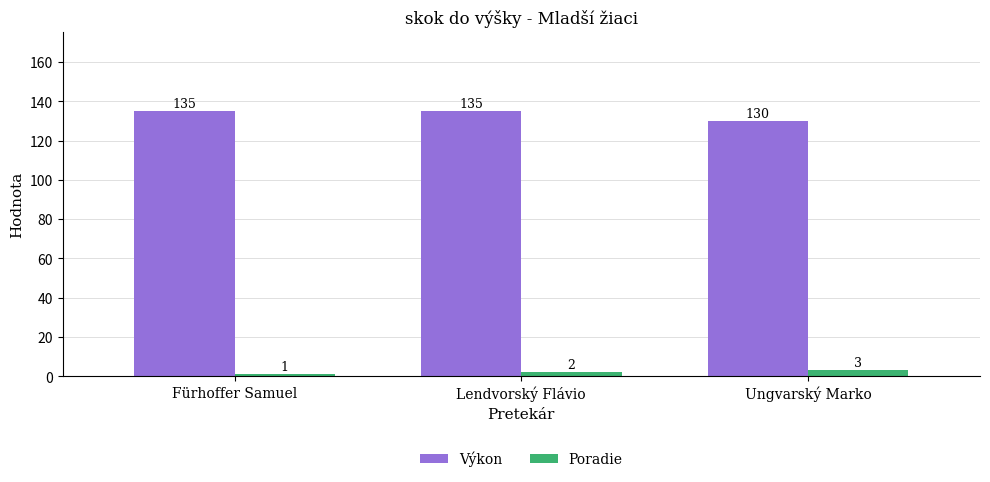

The value of Výkon at Lendvorský Flávio is 34. True or false?

False